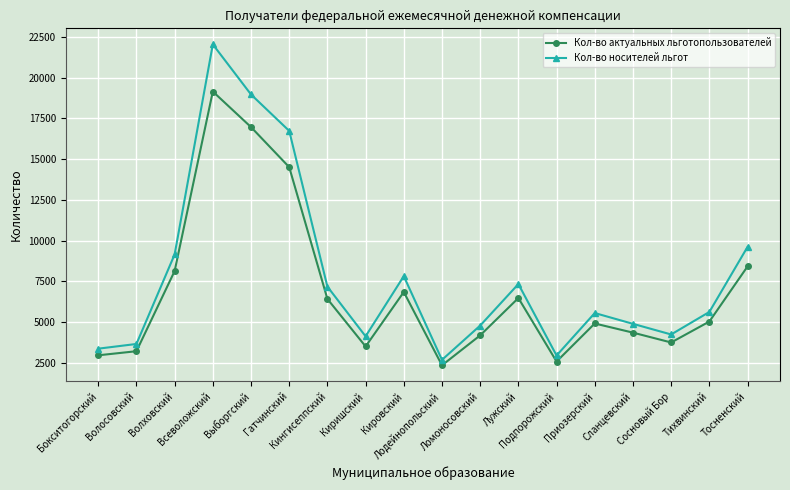

List the series in order of their overall mean, highest first.

Кол-во носителей льгот, Кол-во актуальных льготопользователей